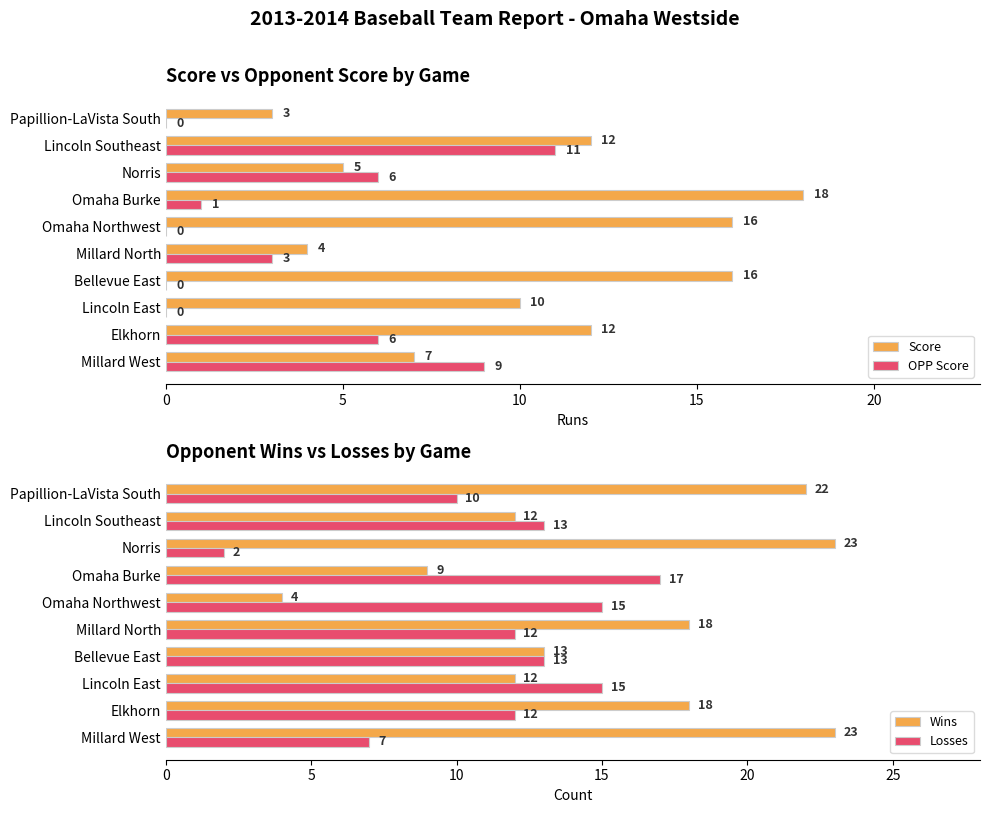

Where is Score nearest to the value 10?

Lincoln East